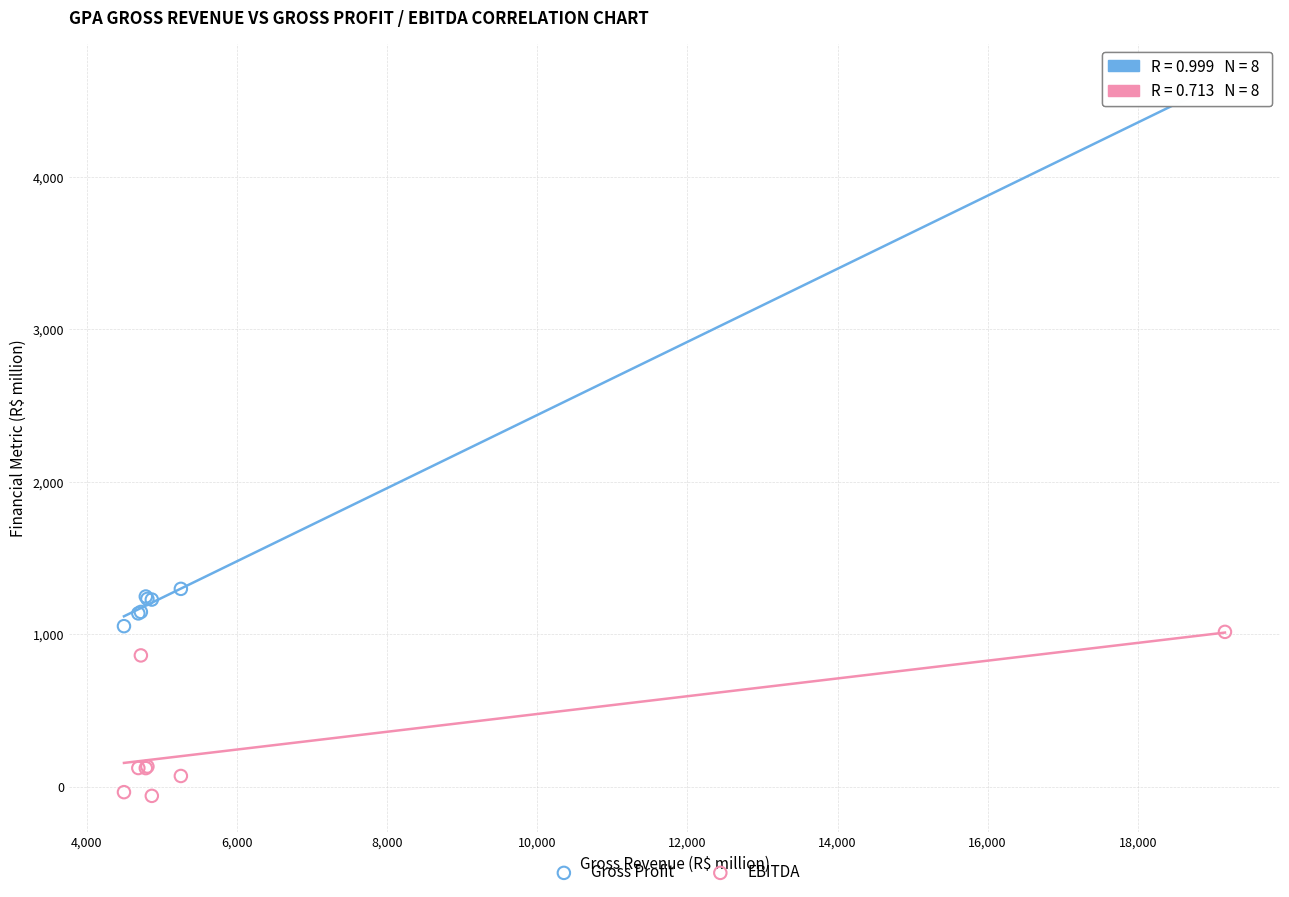

Which series contains the lowest Y value?

EBITDA